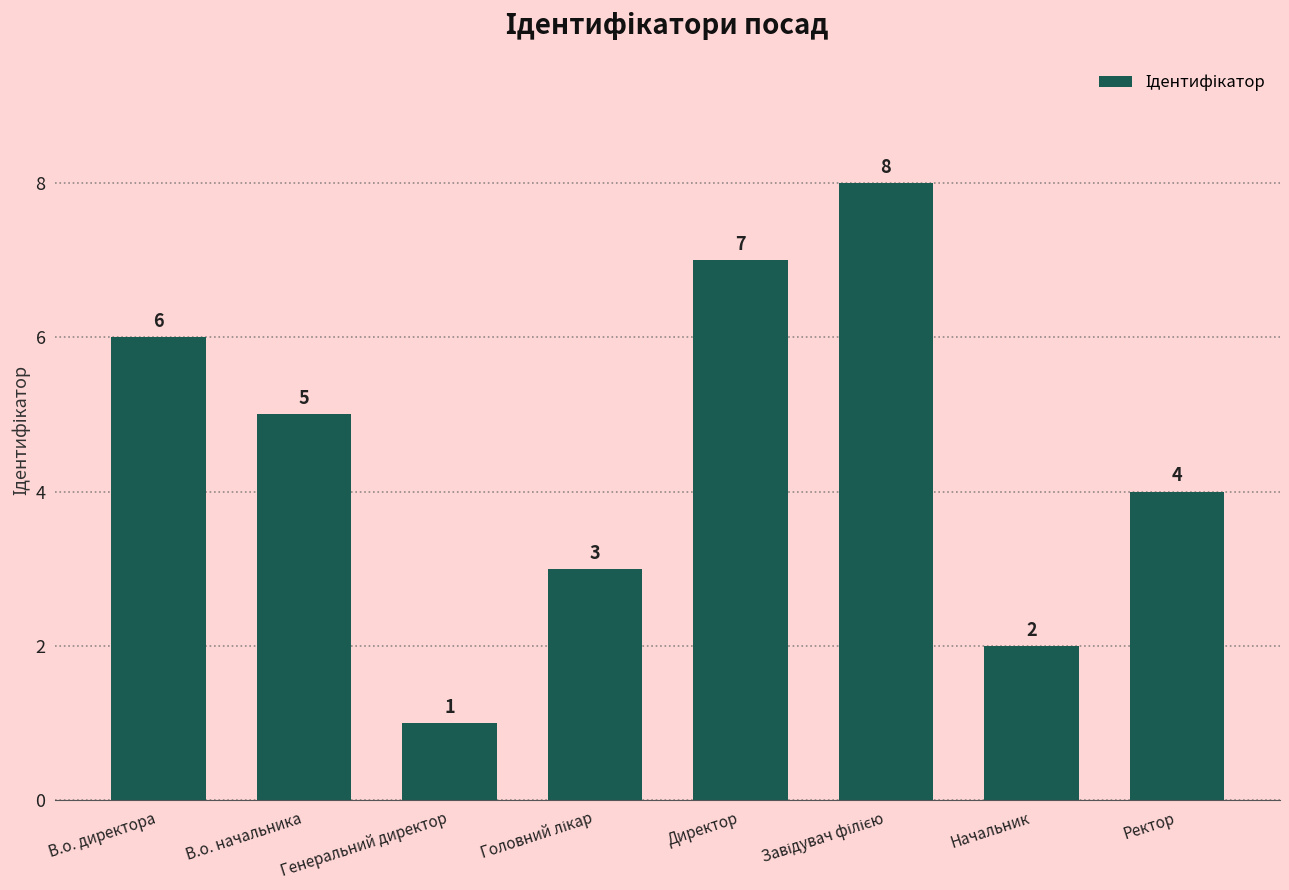

The value at Директор is 2. True or false?

False